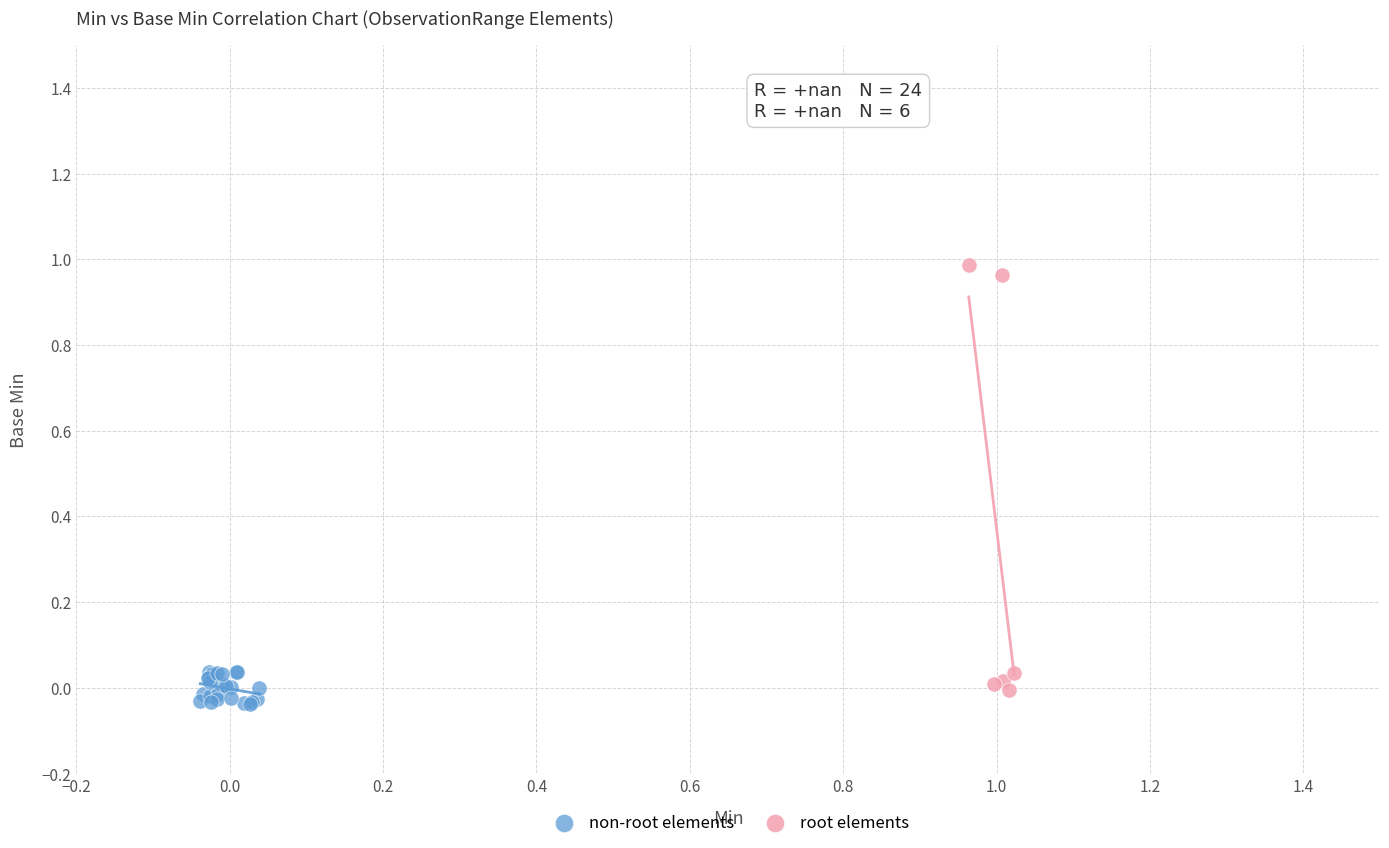

Which series has the widest spread of Y values?

root elements